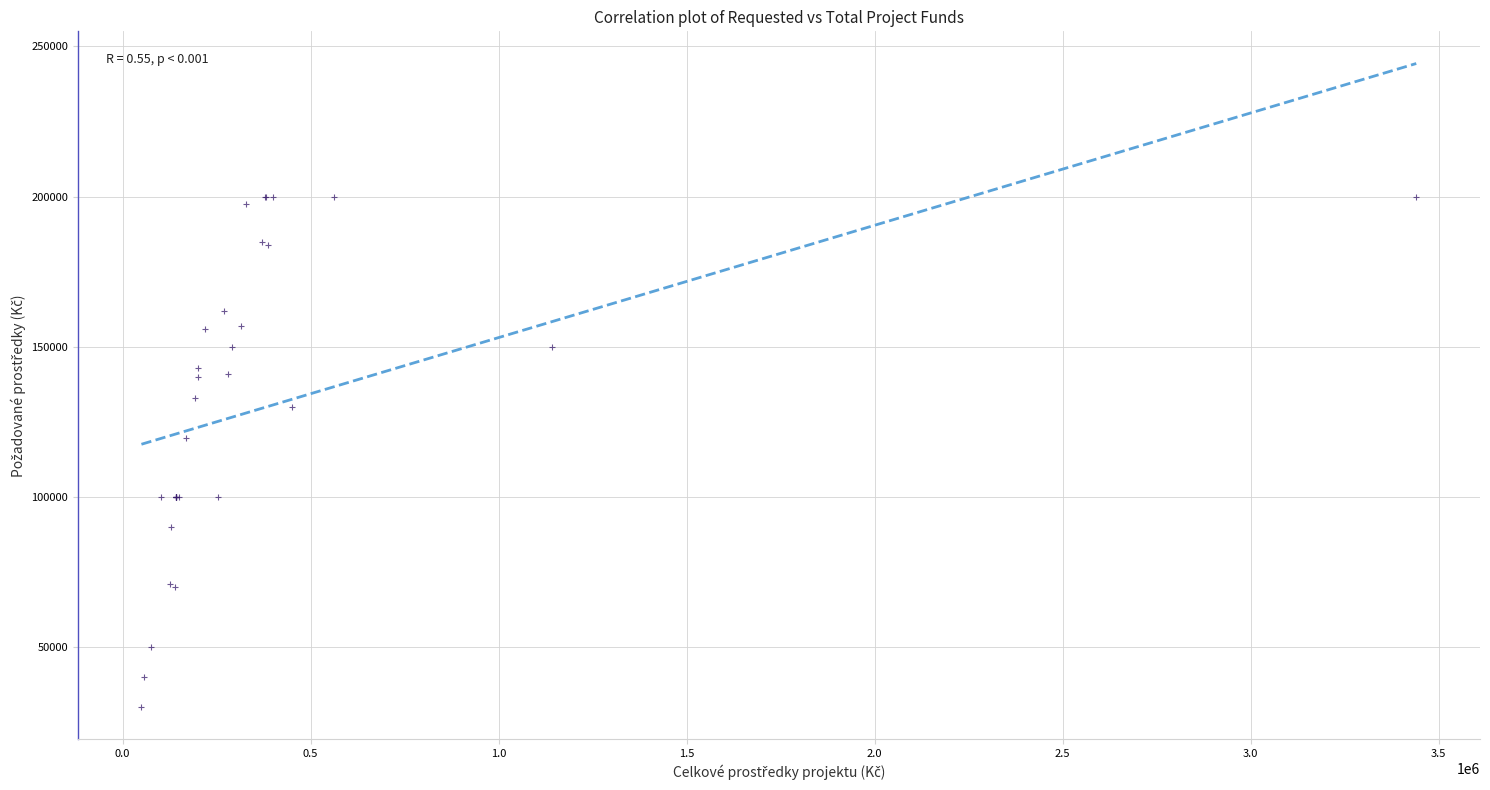

What Y value in the scatter plot is closest to 115000?

119517